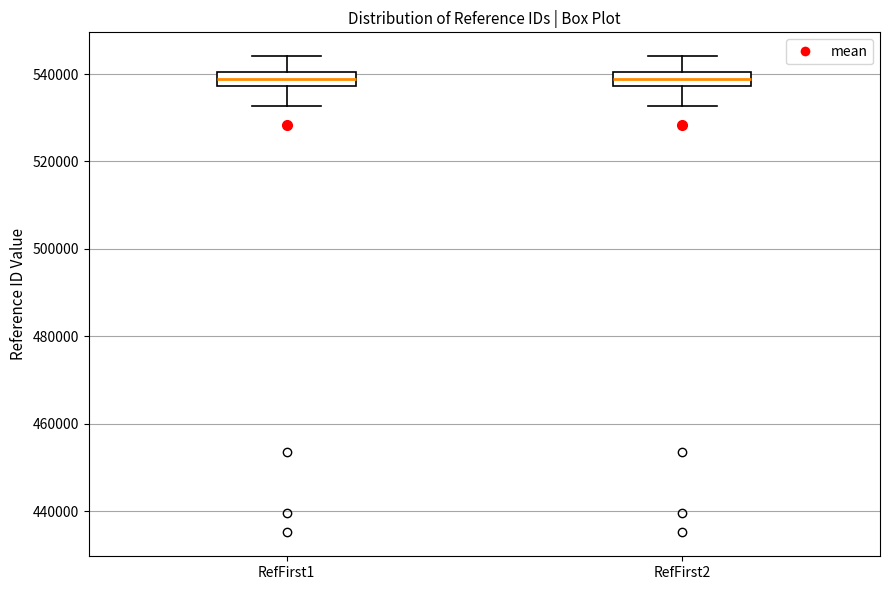

Where is the lower edge of the box for RefFirst1 on the y-axis? The values are not printed on the chart, so give them approximately, as read against the axis.

538000